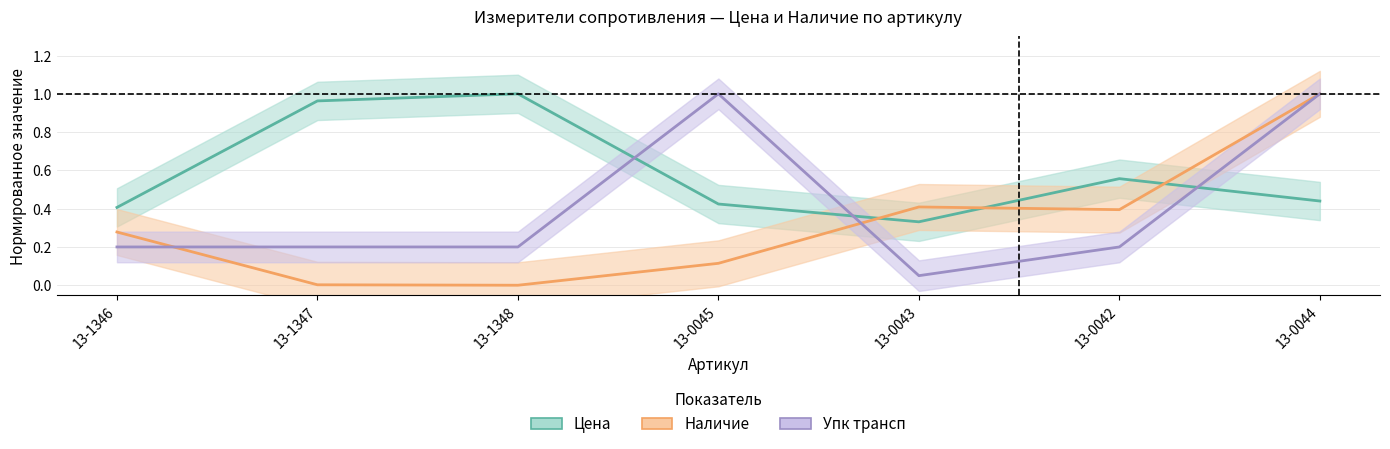

What is the difference between the Наличие (норм.) values at 13-1346 and 13-0045?

0.2